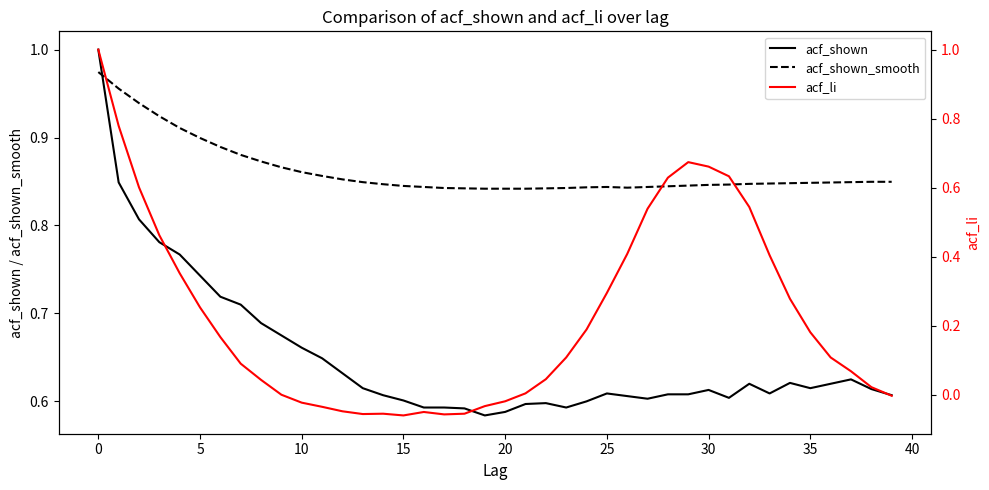

What is the approximate value of acf_shown at 17?

0.6